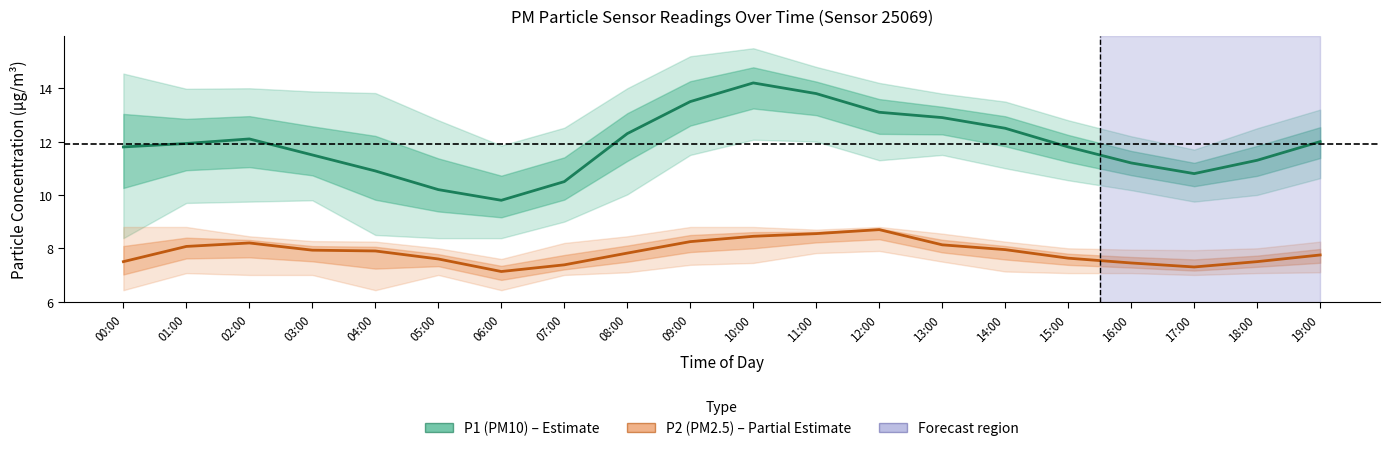

Which series has the largest total across all categories?

P1 (PM10)